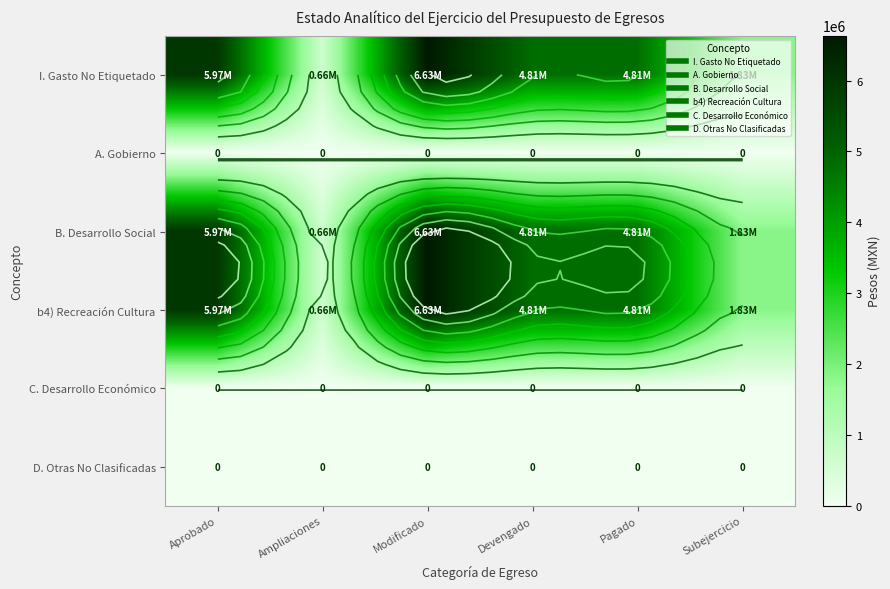

Is the value of D. Otras No Clasificadas at Aprobado greater than the value of B. Desarrollo Social at Devengado?

No